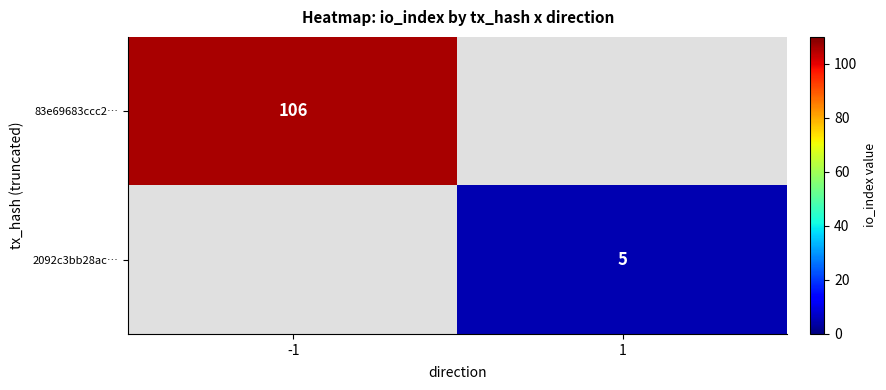

The value of 83e69683ccc2… at -1 is 57. True or false?

False